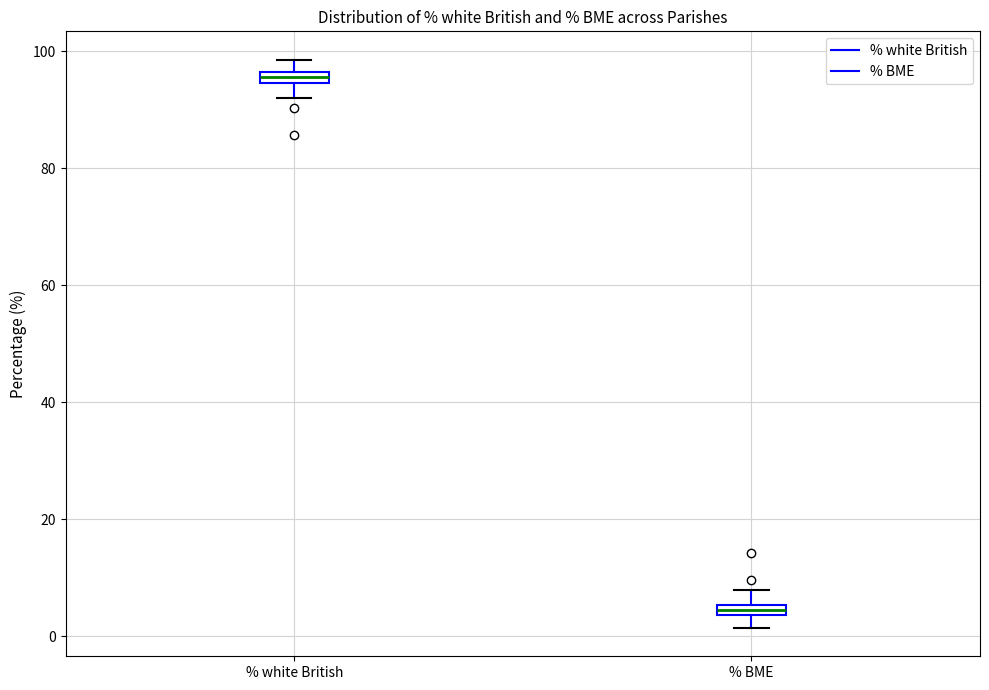

Where does the lower whisker of the box for % white British end on the y-axis? The values are not printed on the chart, so give them approximately, as read against the axis.

92